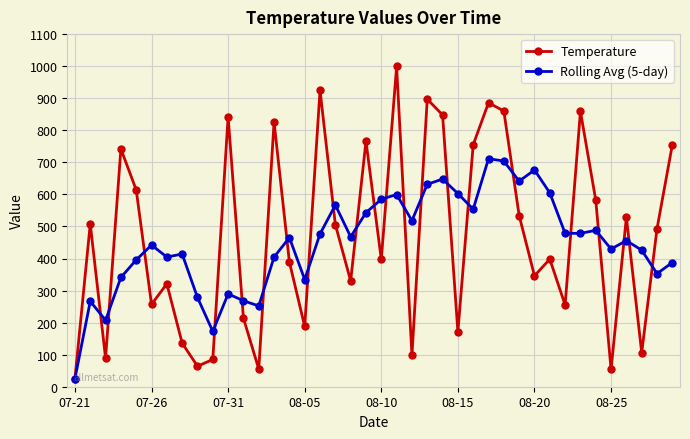

True or false: Rolling Avg (5-day) has more than 0 points higher than both neighbors.

True